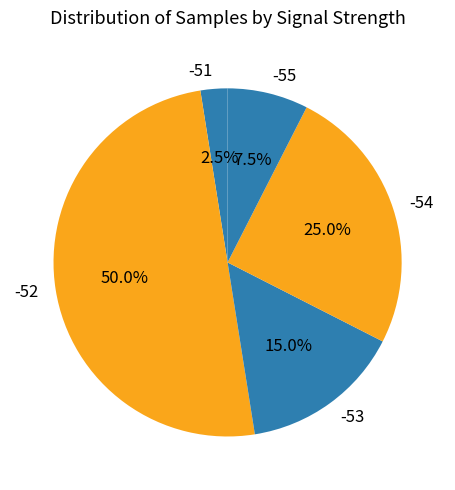

Which has a higher value, -51 or -54?

-54